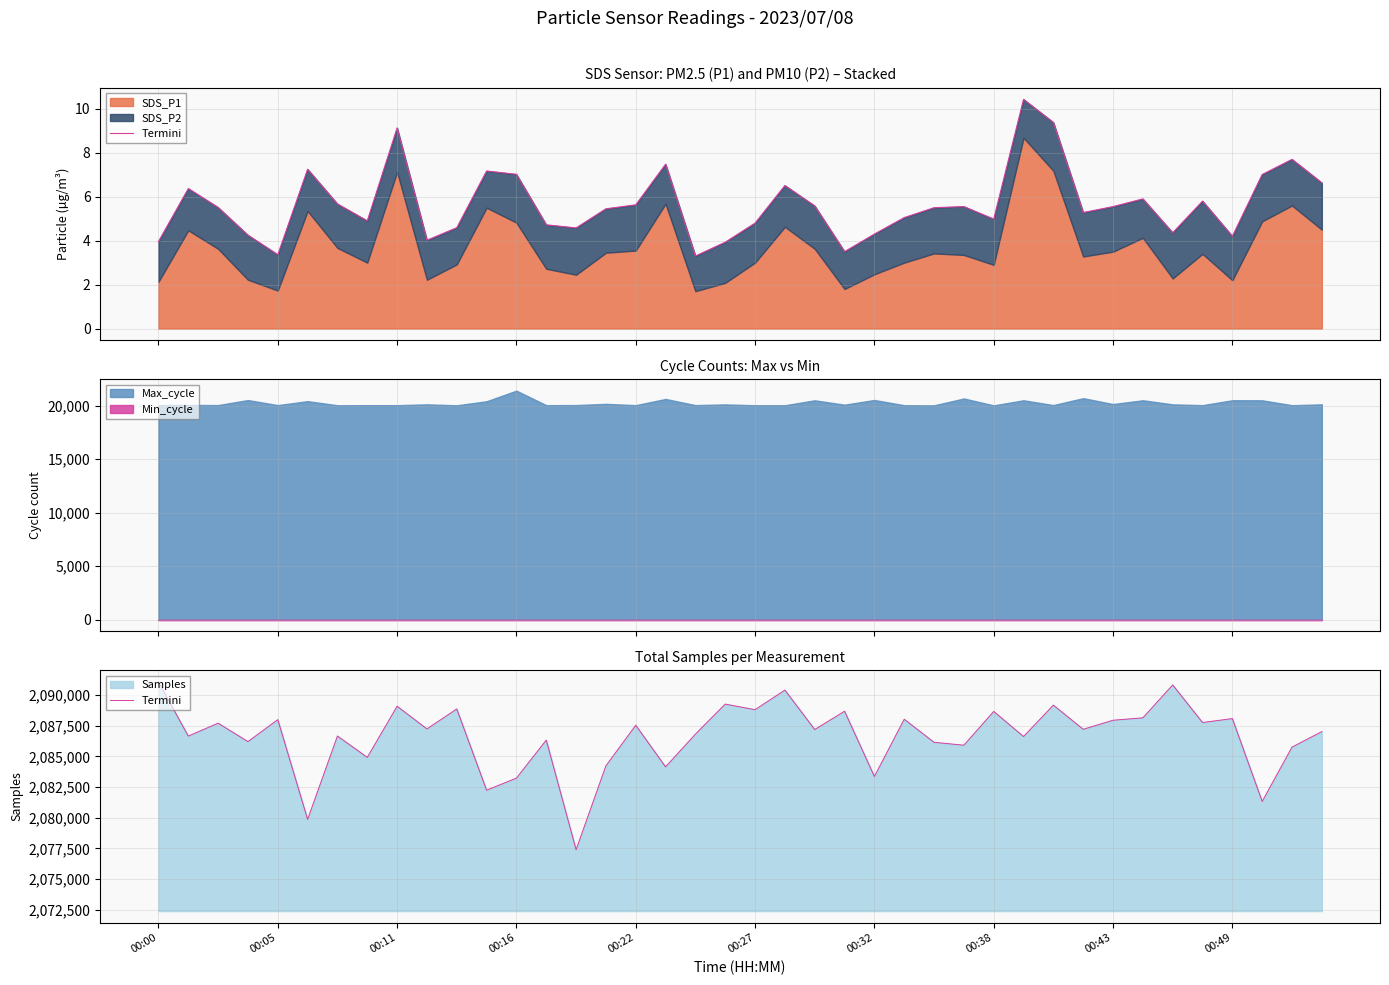

What is the difference between the maximum and minimum values?

13655